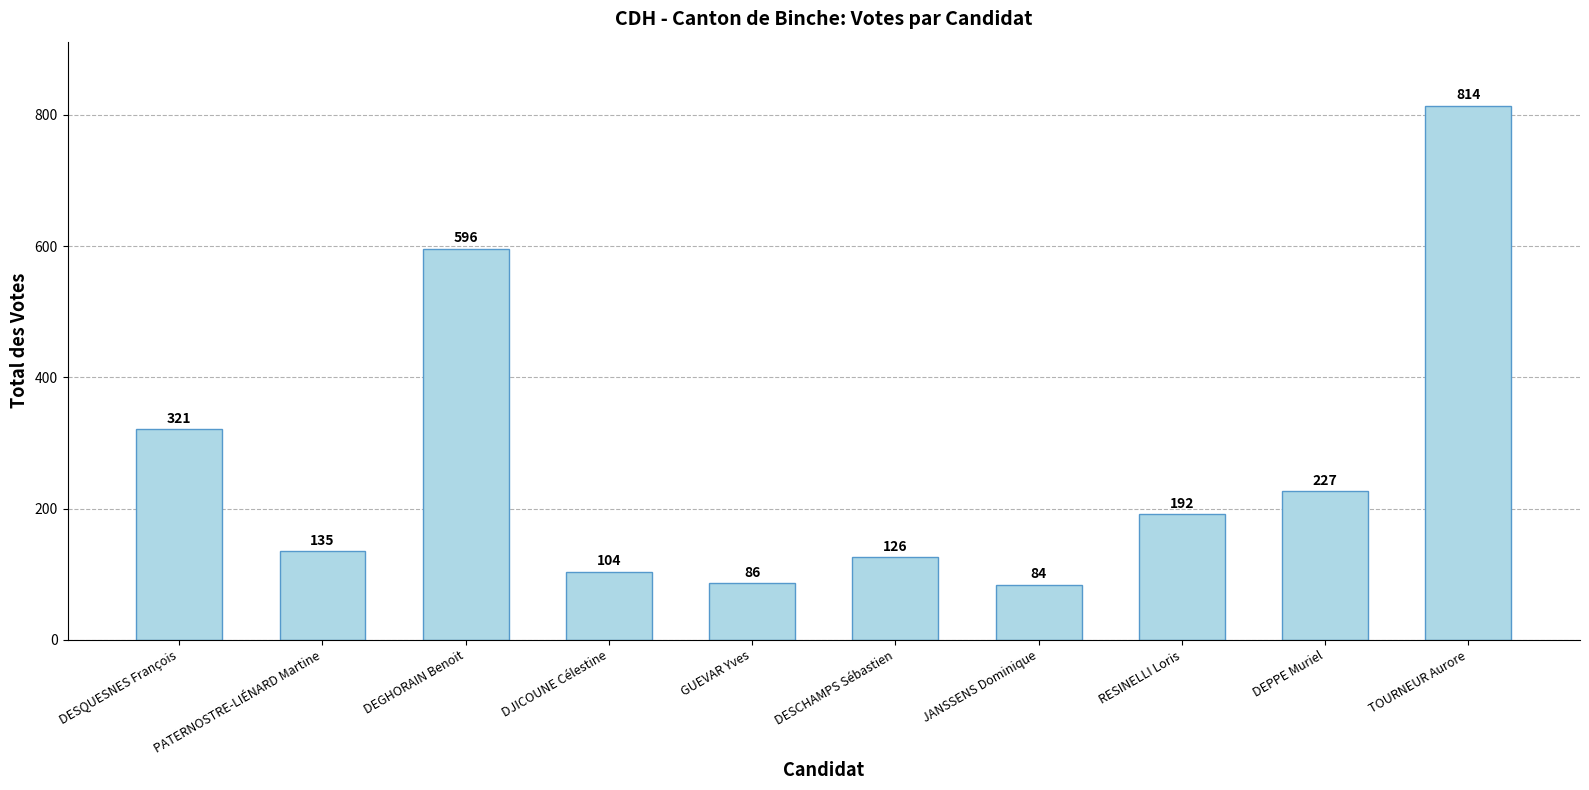

What is the approximate value at DEPPE Muriel?

227